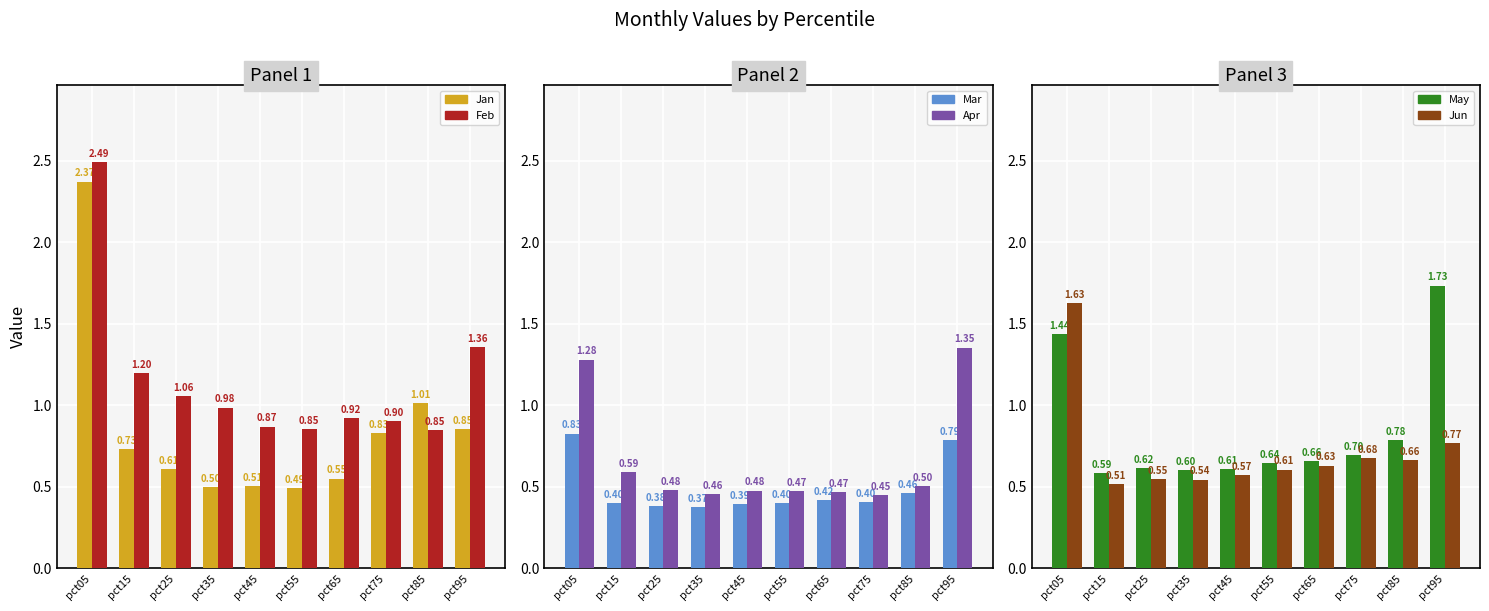

List the series in order of their peak value, highest first.

Feb, Jan, May, Jun, Apr, Mar